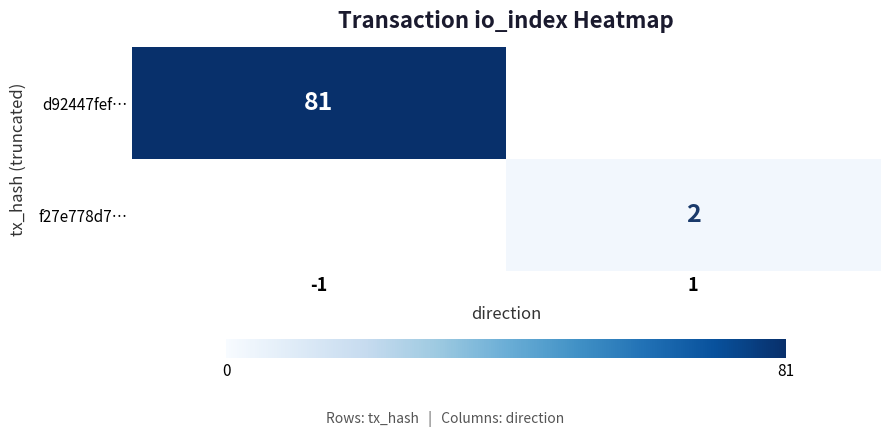

Which has a higher value, -1 or 1?

-1